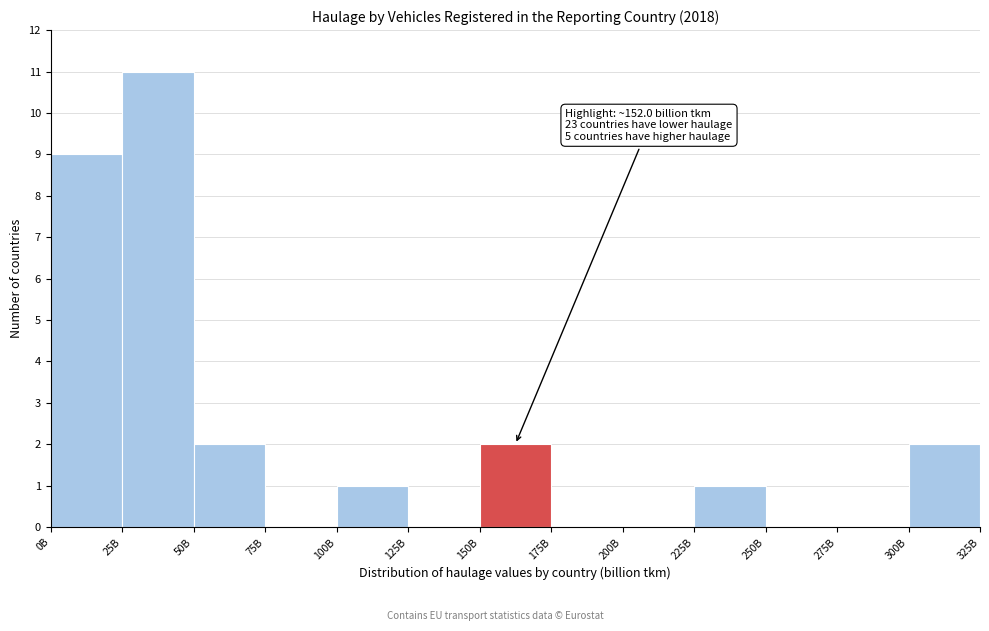

Reading right to left, list all the values displayed in this chart.

300B=2	275B=0	250B=0	225B=1	200B=0	175B=0	150B=2	125B=0	100B=1	75B=0	50B=2	25B=11	0B=9